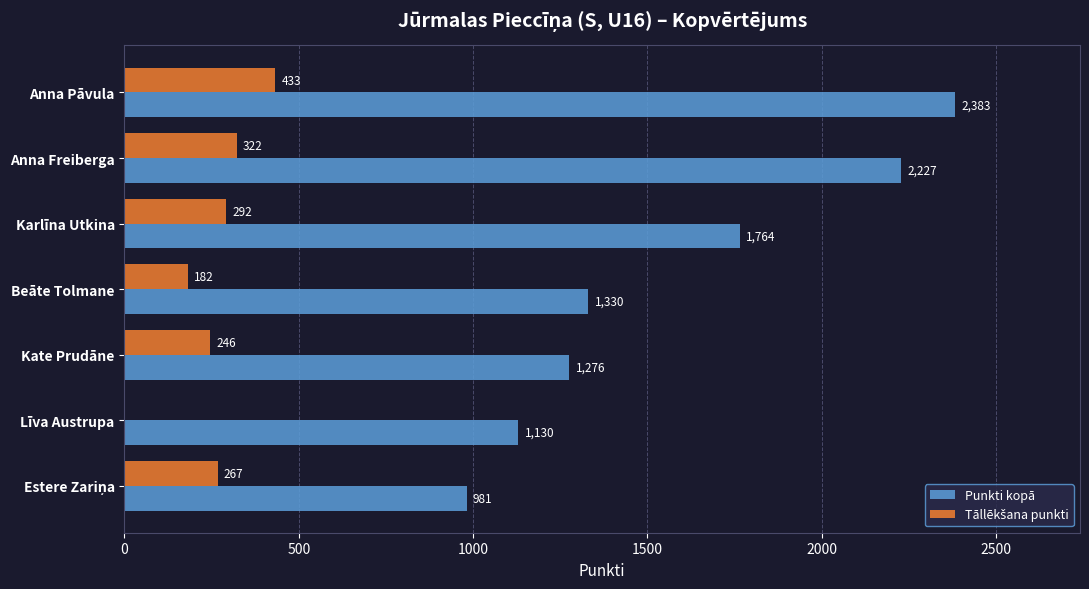

What is the greatest value displayed?

2383